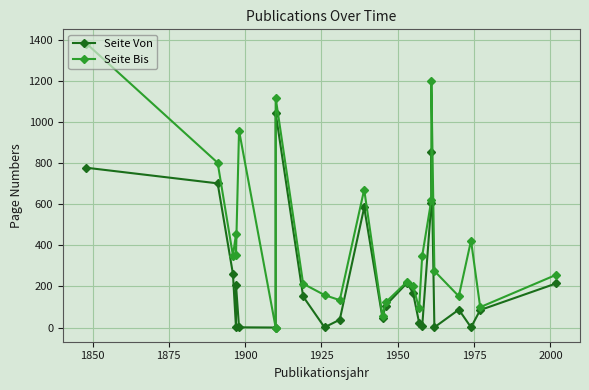

True or false: Seite Bis and Seite Von cross at least once.

False